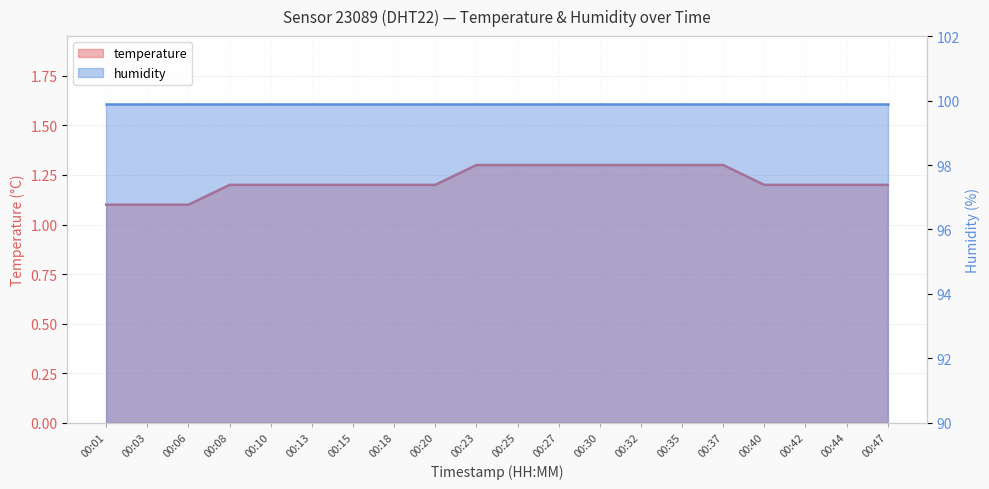

At which category does the chart reach its peak across all series?

00:23